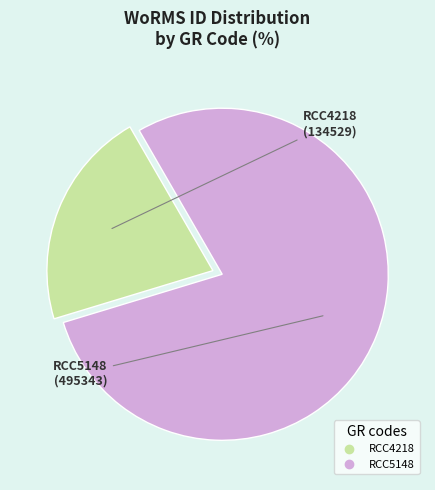

What is the majority slice?

RCC5148